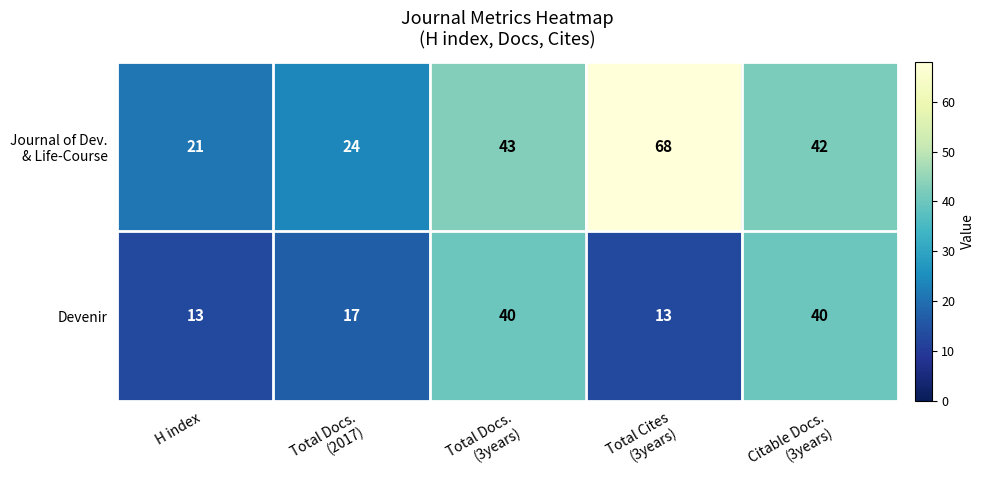

What is the difference between the highest and lowest values at Total Docs.
(2017)?

7